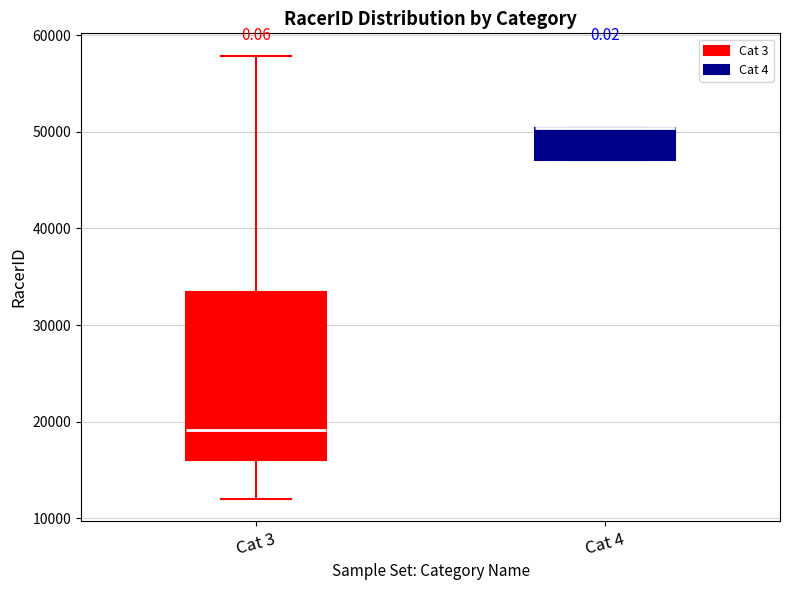

Which box is the tallest, from its lower edge to its upper edge?

Cat 3